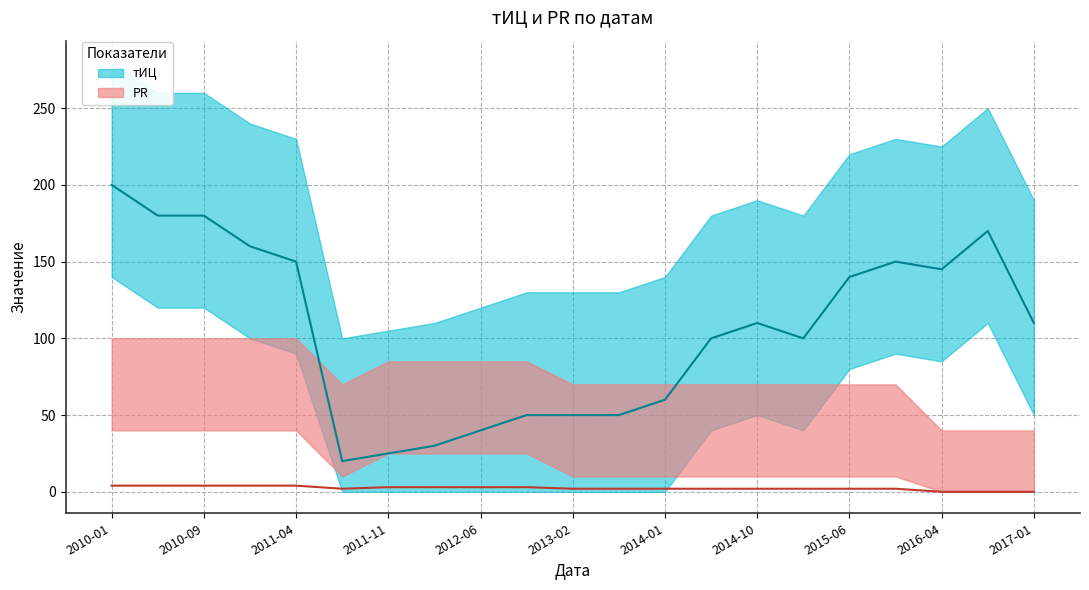

What is the greatest value displayed?

200